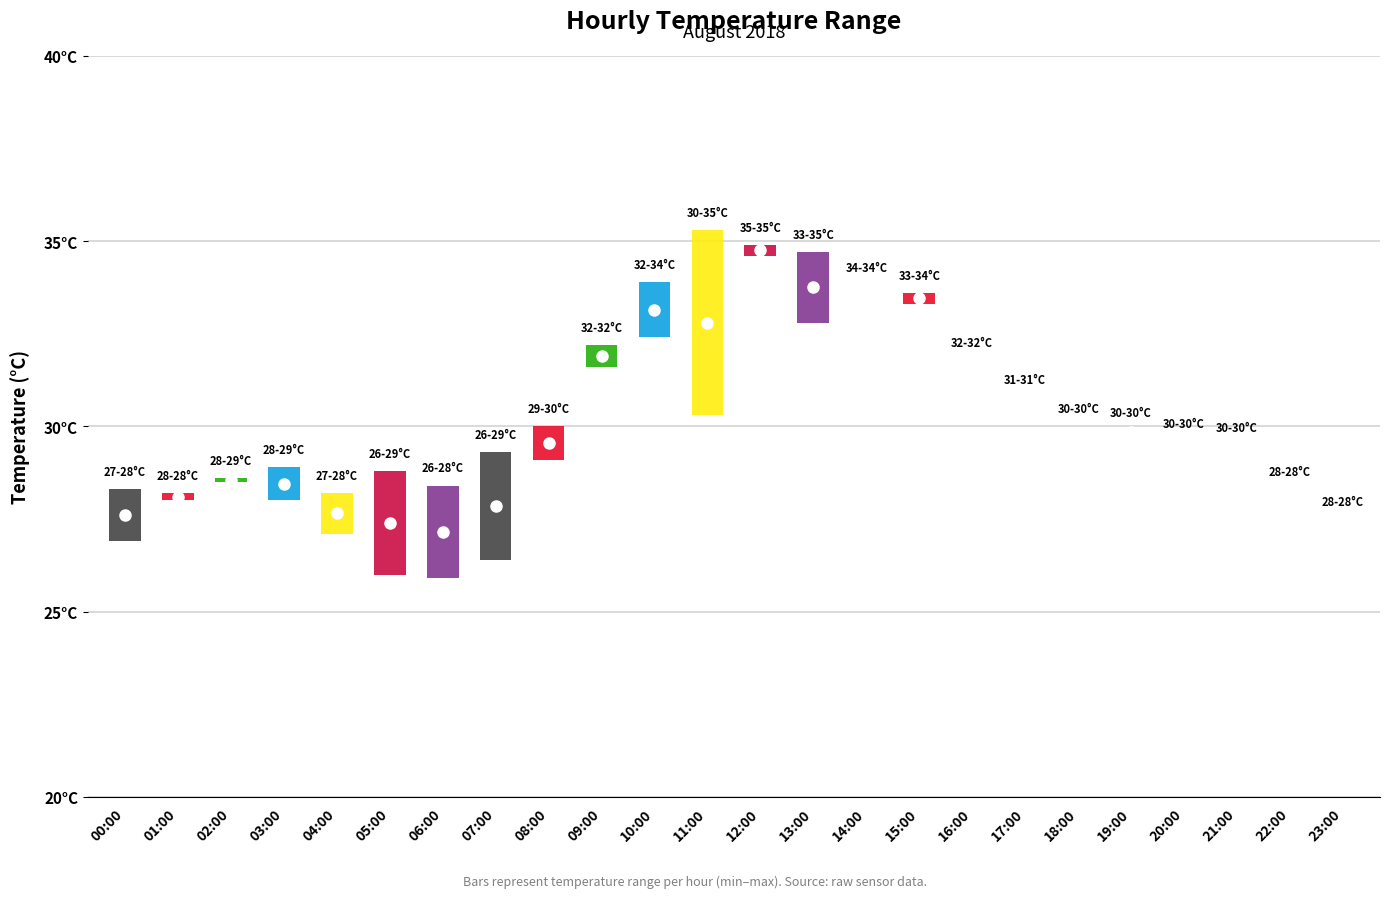

Which has a higher value, 13:00 or 14:00?

13:00